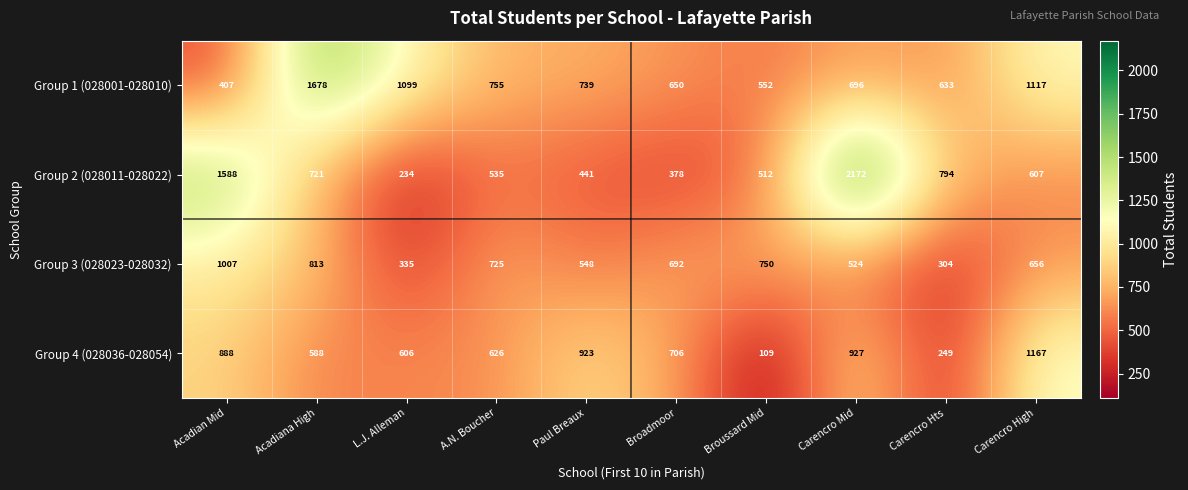

List the labels in order of Group 2 (028011-028022) value, largest first.

Carencro Mid, Acadian Mid, Carencro Hts, Acadiana High, Carencro High, A.N. Boucher, Broussard Mid, Paul Breaux, Broadmoor, L.J. Alleman